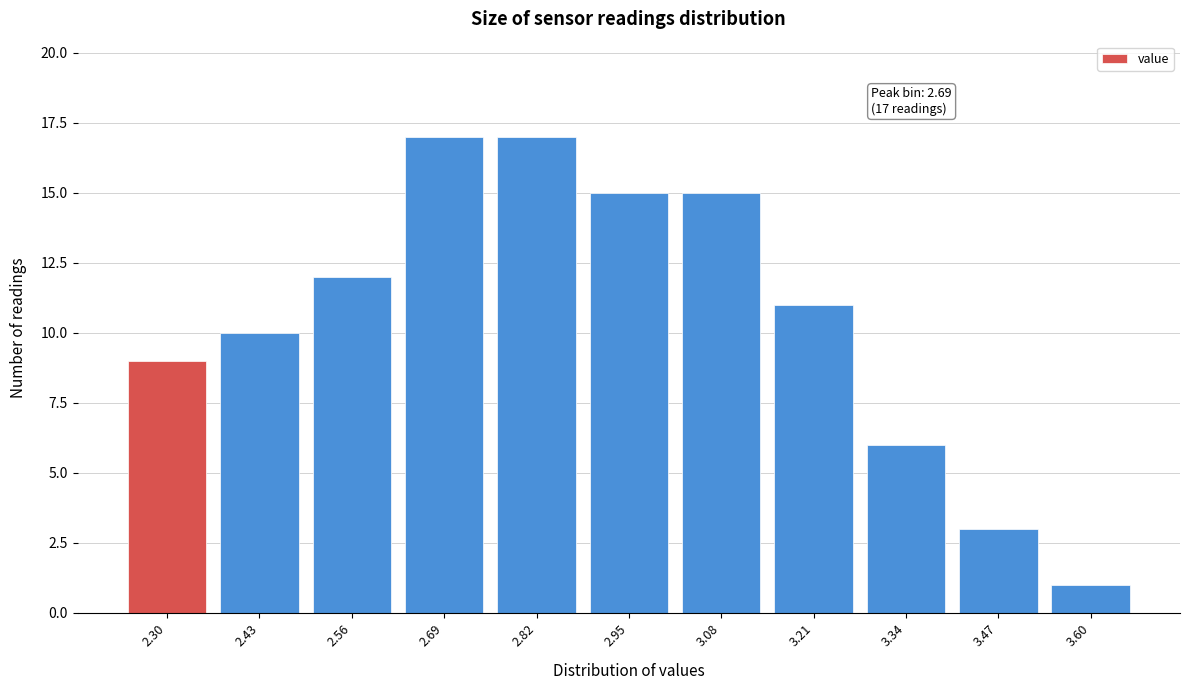

Reading left to right, what are all the values shown in this chart?

2.30=9	2.43=10	2.56=12	2.69=17	2.82=17	2.95=15	3.08=15	3.21=11	3.34=6	3.47=3	3.60=1